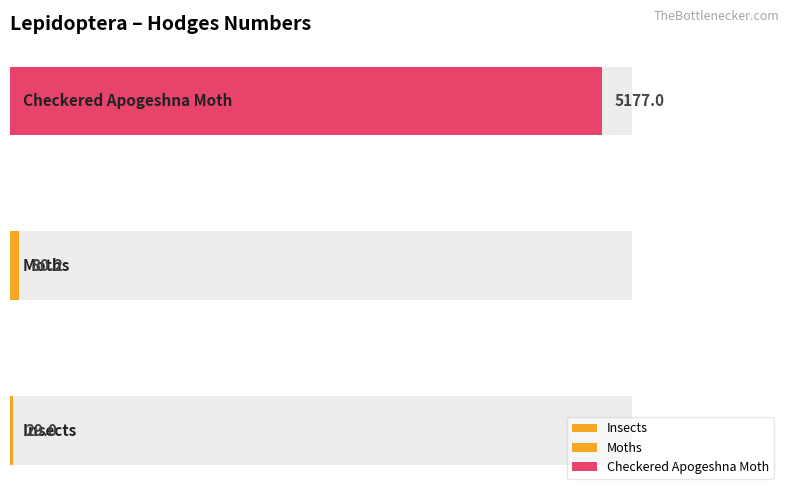

What position from the left is Moths?

2